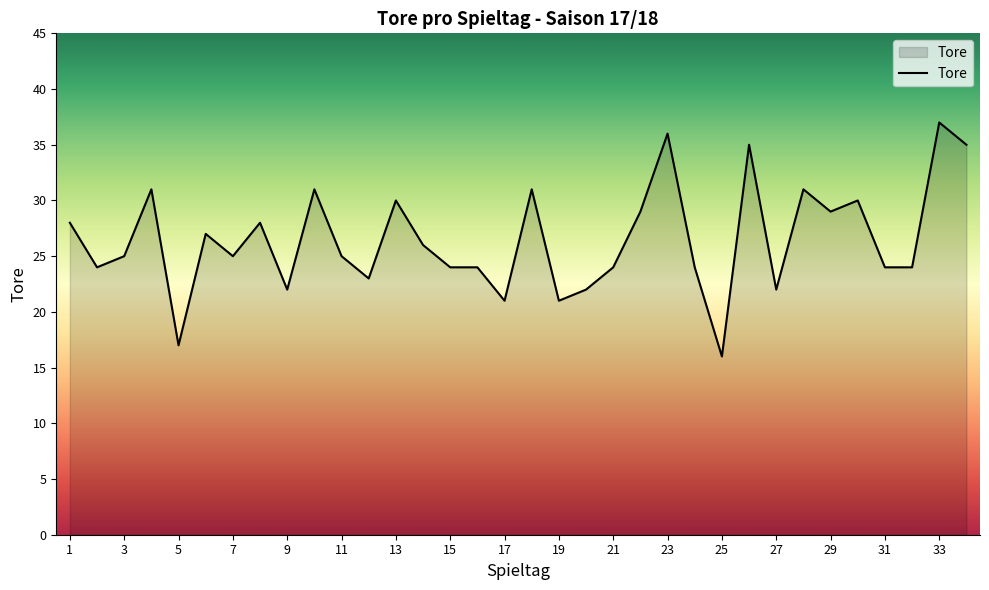

Does the chart display data point markers on the line(s)?

No